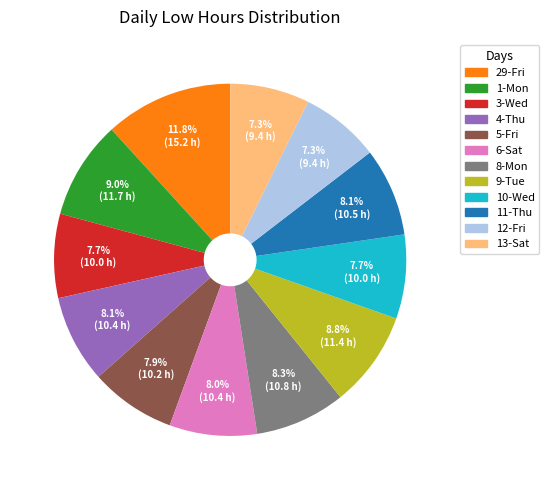

How much of the chart is everything except 9-Tue?

91.2%